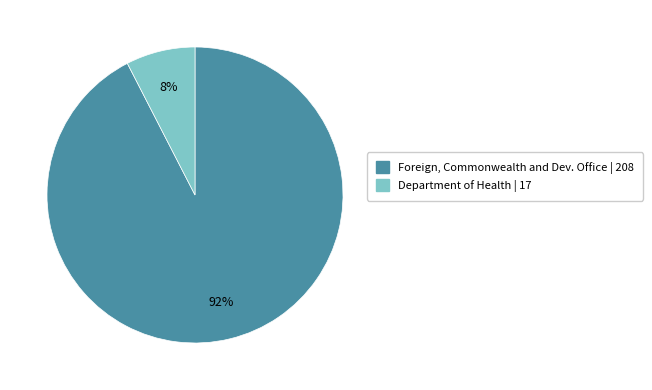

Count the number of slices in the pie.

2